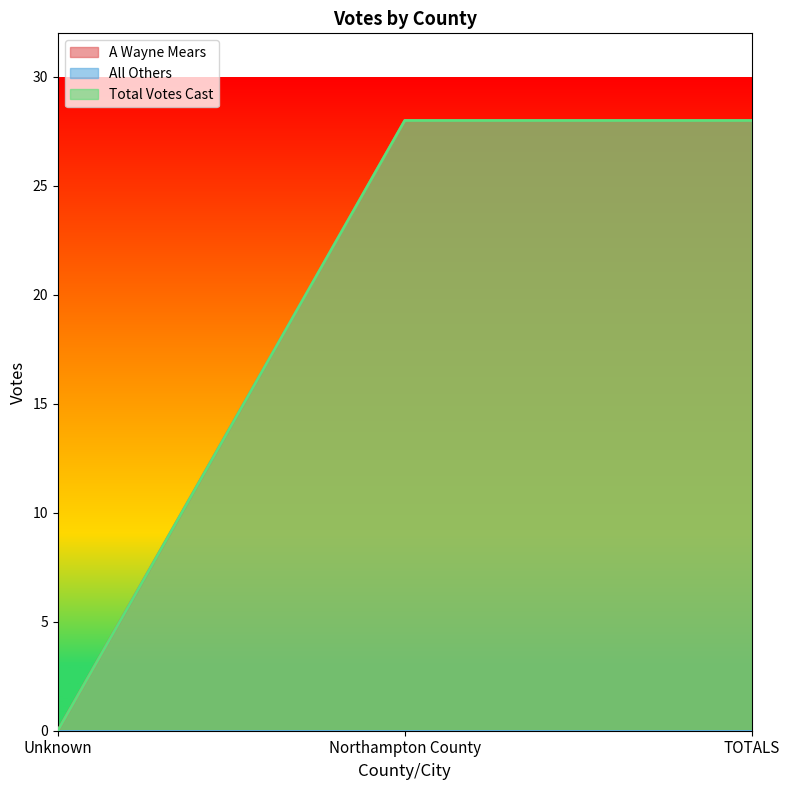

Which series has the largest total across all categories?

A Wayne Mears